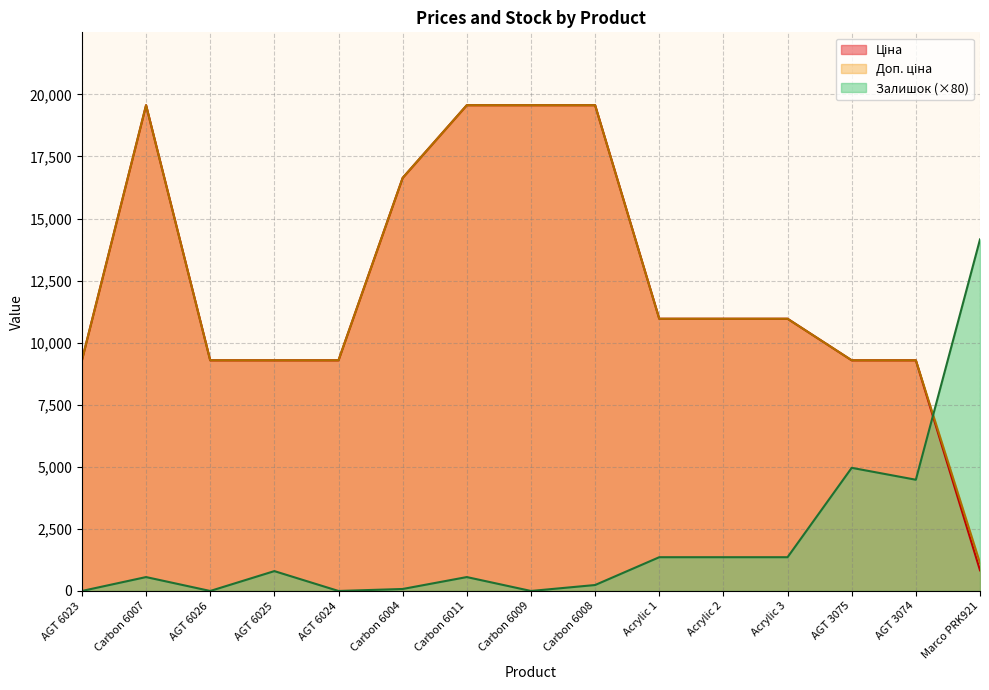

The Доп. ціна series shows 9290.5 at AGT 6023. True or false?

True